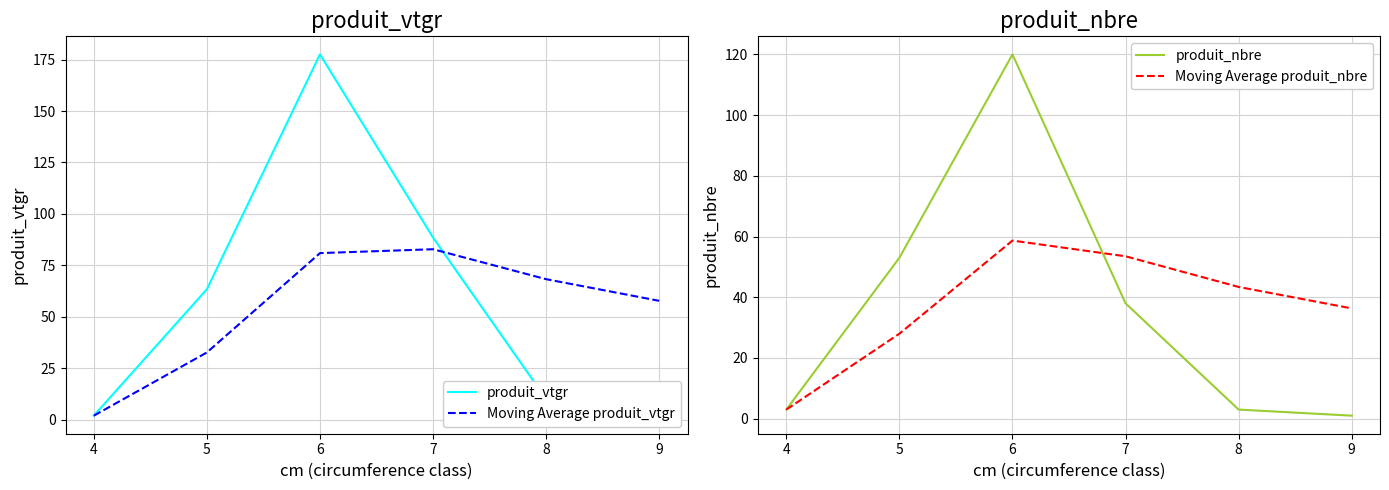

What is the difference between the second highest and minimum values in the Moving Average produit_nbre series?

50.5